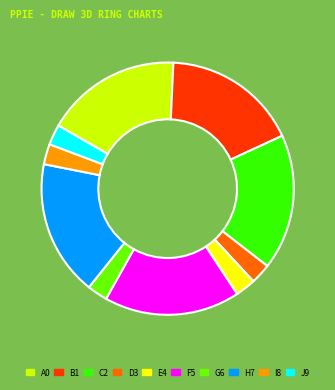

Is the sum of A0 and F5 greater than half?

No